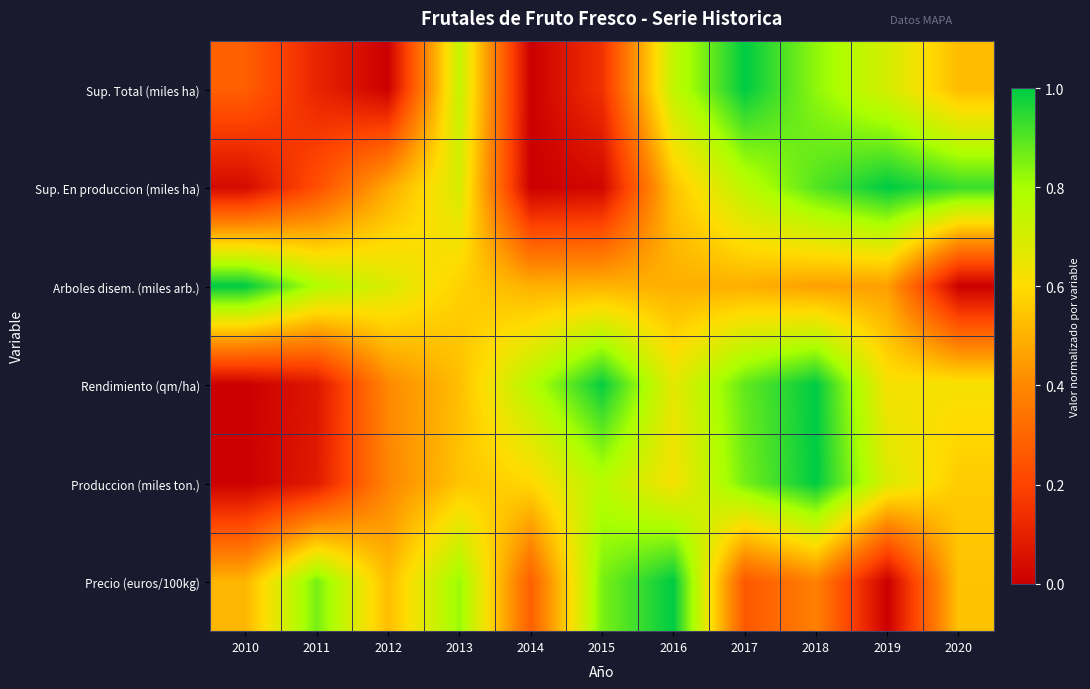

Between 2011 and 2019, which series saw the biggest shift?

Precio (euros/100kg)